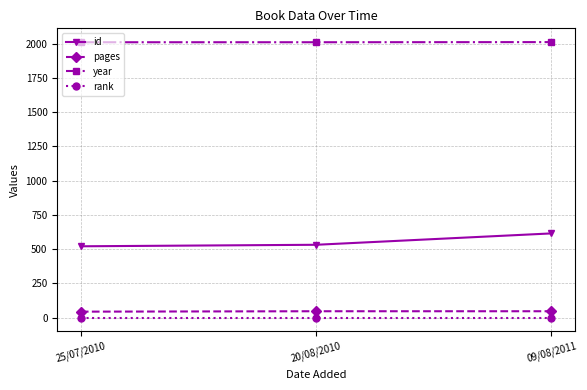

What is the label of the 2nd point from the left?

20/08/2010